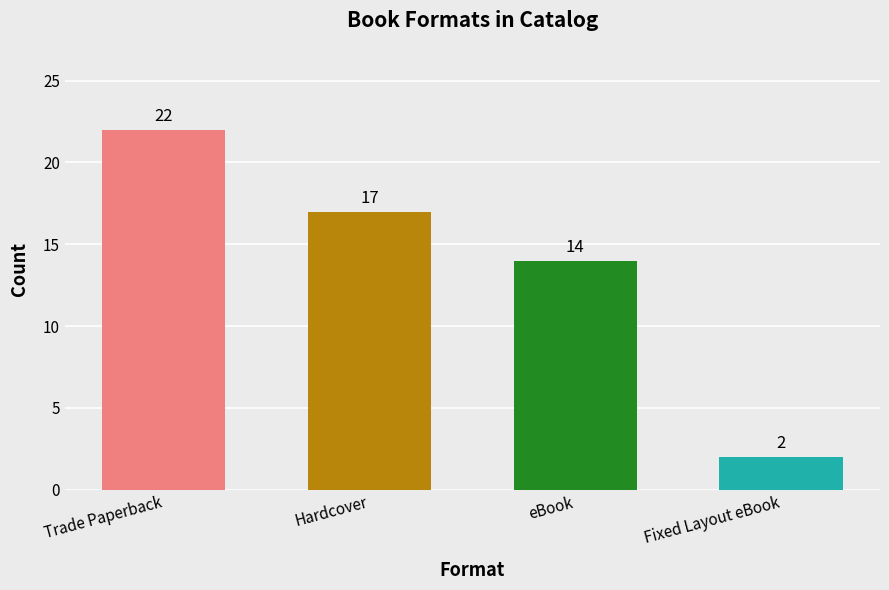

What is the minimum value shown in the chart?

2